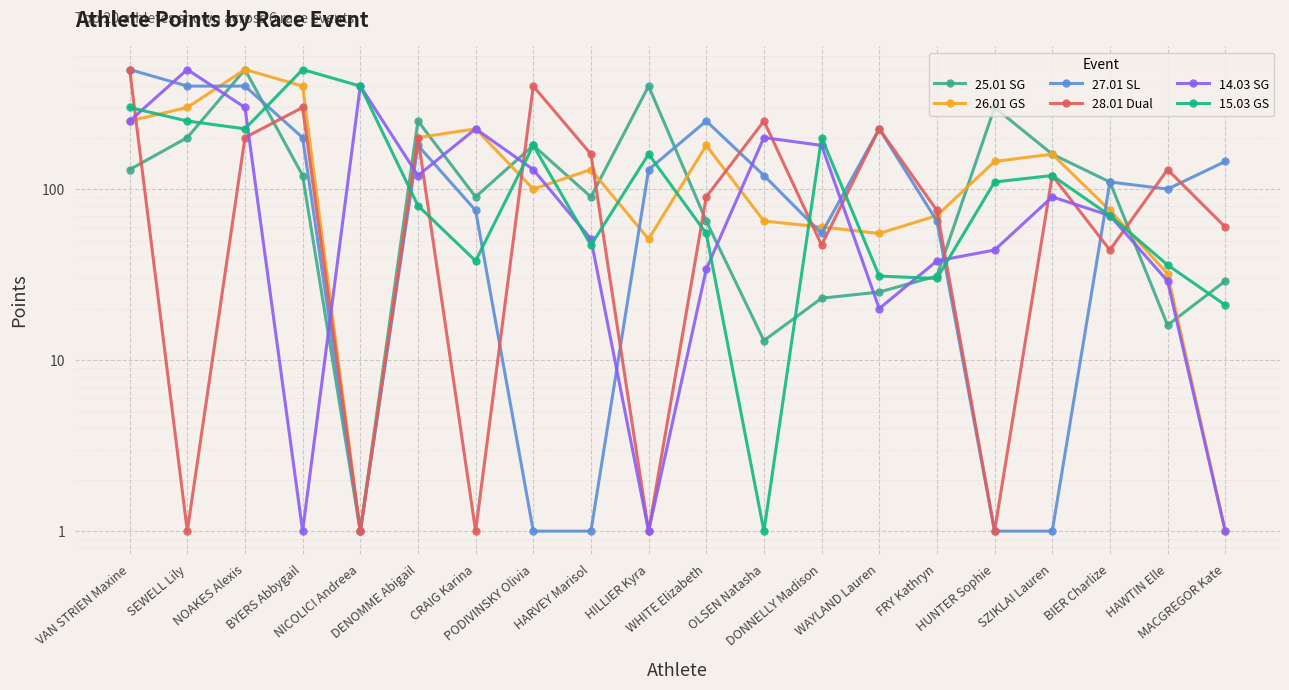

Which series changed the most between DONNELLY Madison and BIER Charlize?

15.03 GS